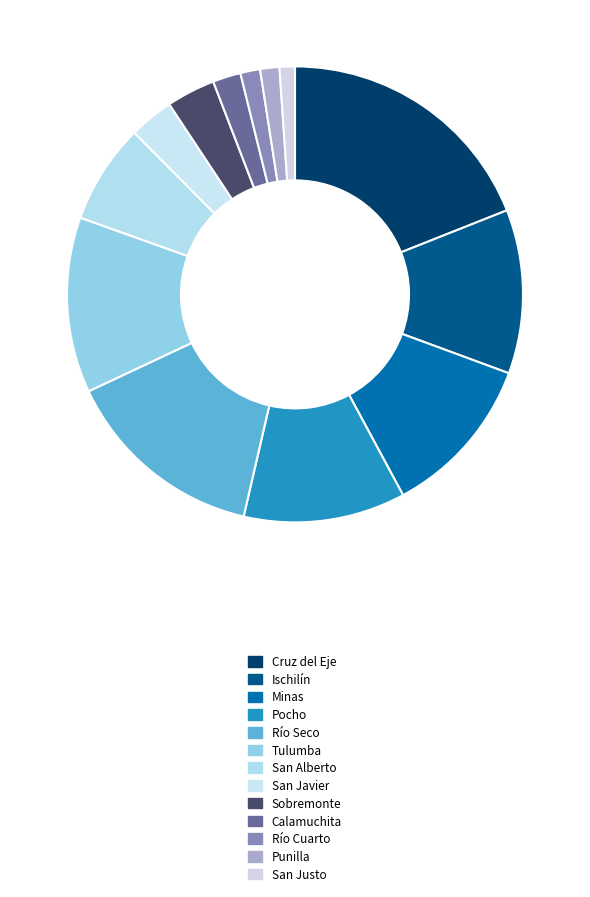

How many segments does this pie chart have?

13